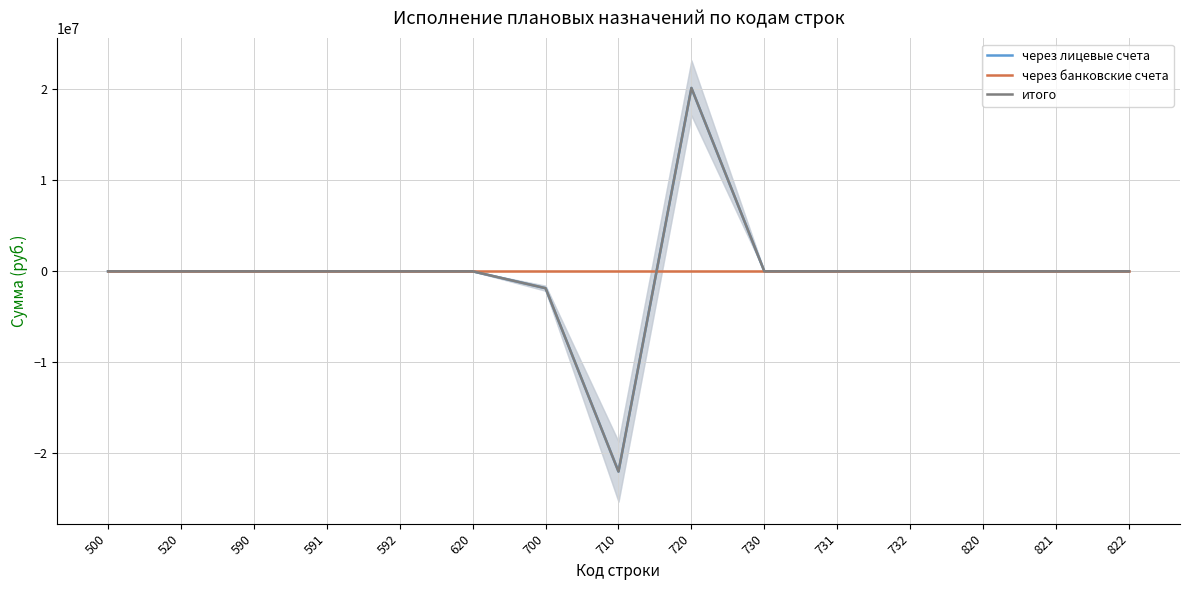

Reading left to right, list all the values displayed in this chart.

через лицевые счета: 0.0	0.0	0.0	0.0	0.0	0.0	-1856320.5	-22015722.0	20159401.5	0.0	0.0	0.0	0.0	0.0	0.0
через банковские счета: 0.0	0.0	0.0	0.0	0.0	0.0	0.0	0.0	0.0	0.0	0.0	0.0	0.0	0.0	0.0
итого: 0.0	0.0	0.0	0.0	0.0	0.0	-1856320.5	-22015722.0	20159401.5	0.0	0.0	0.0	0.0	0.0	0.0